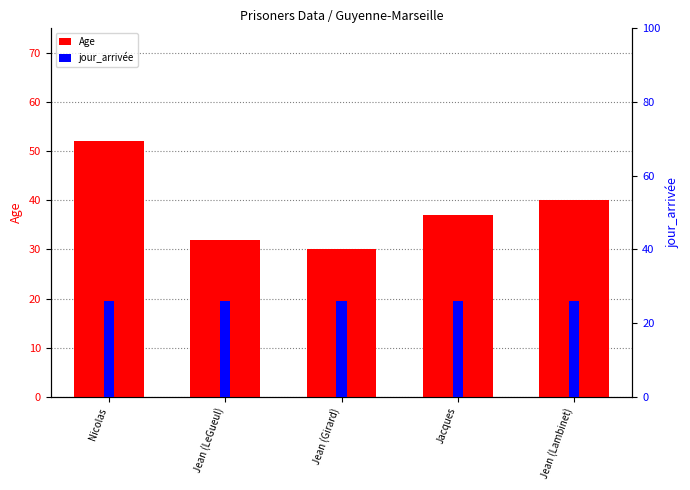

Reading left to right, list all the values displayed in this chart.

Age: Nicolas=52	Jean (LeGueul)=32	Jean (Girard)=30	Jacques=37	Jean (Lambinet)=40
jour_arrivée: Nicolas=26	Jean (LeGueul)=26	Jean (Girard)=26	Jacques=26	Jean (Lambinet)=26